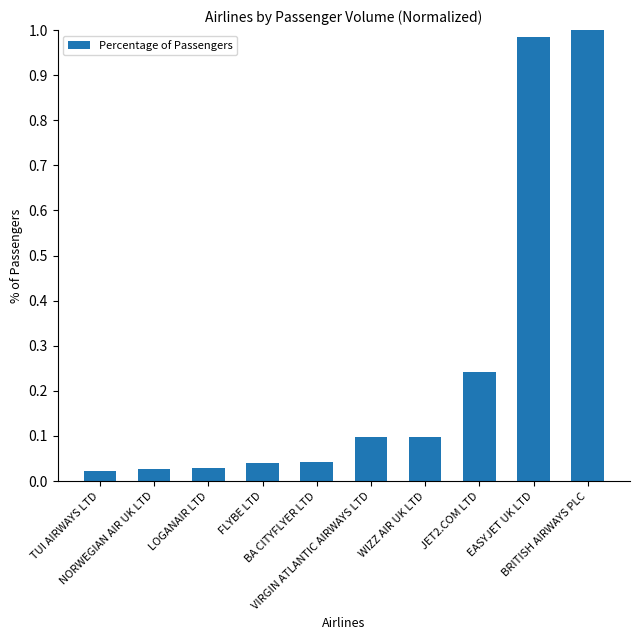

What is the value of the 6th bar from the left?

0.1